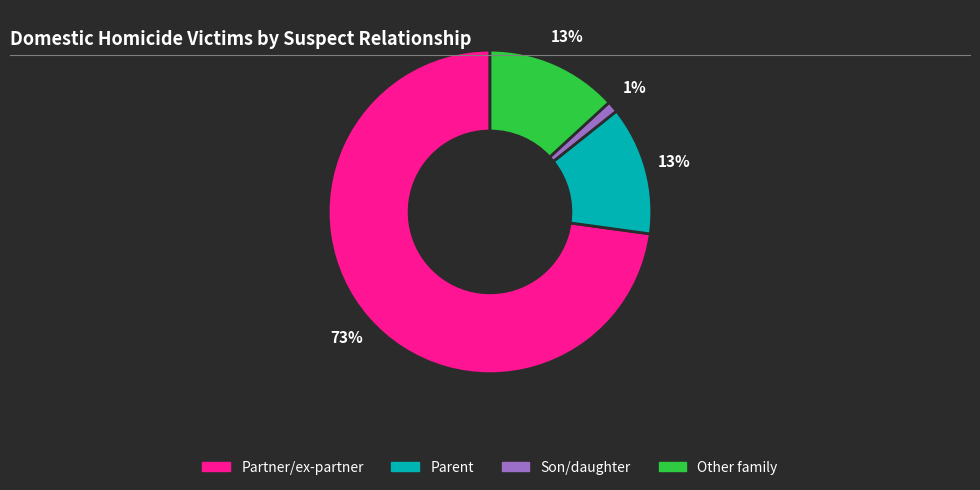

Which has a higher value, Parent or Partner/ex-partner?

Partner/ex-partner